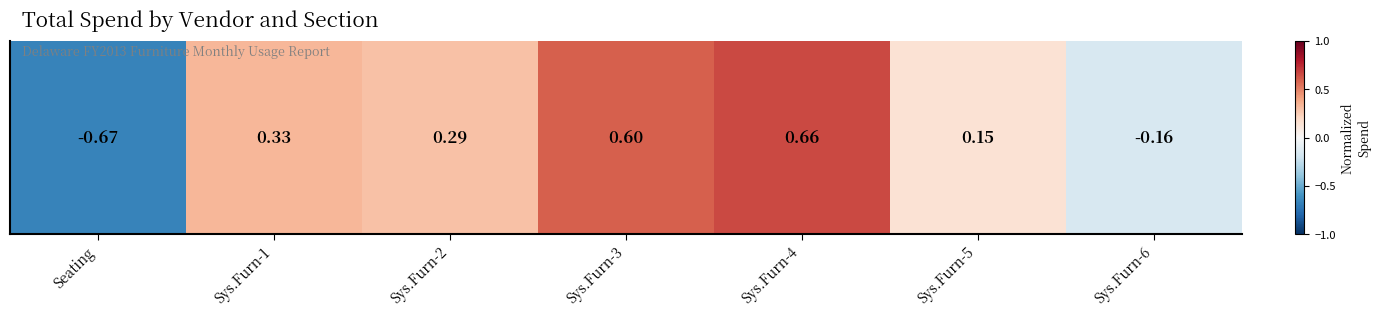

How many values exceed 0?

5